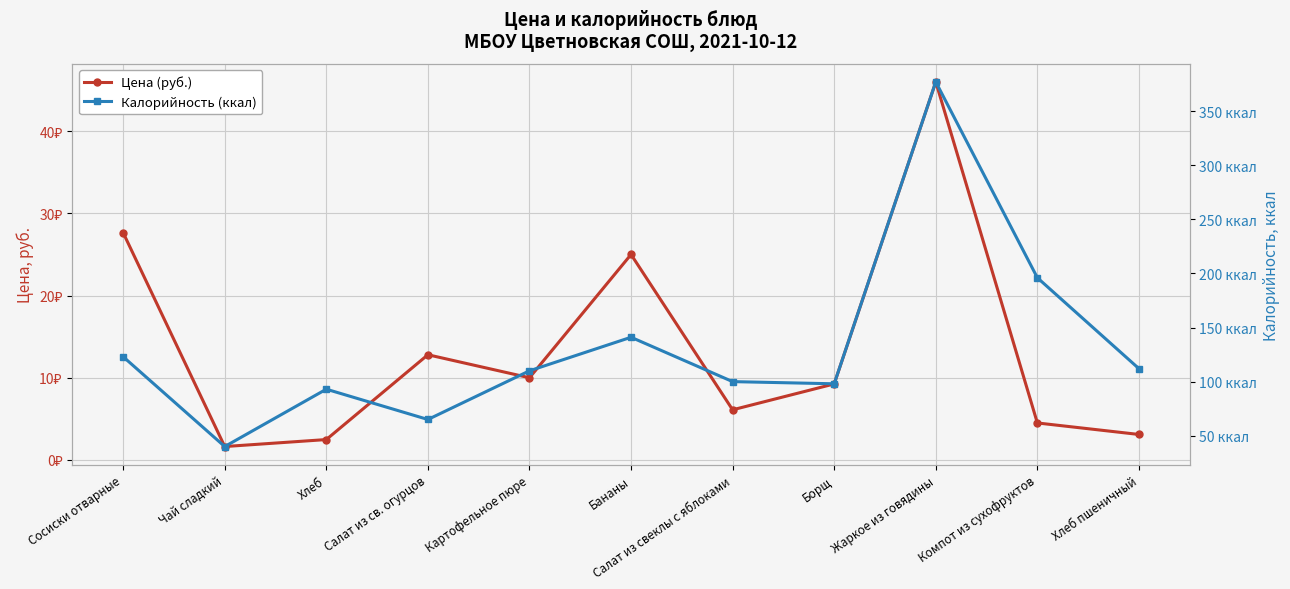

Where does the Калорийность (ккал) series first go above 110?

Сосиски отварные